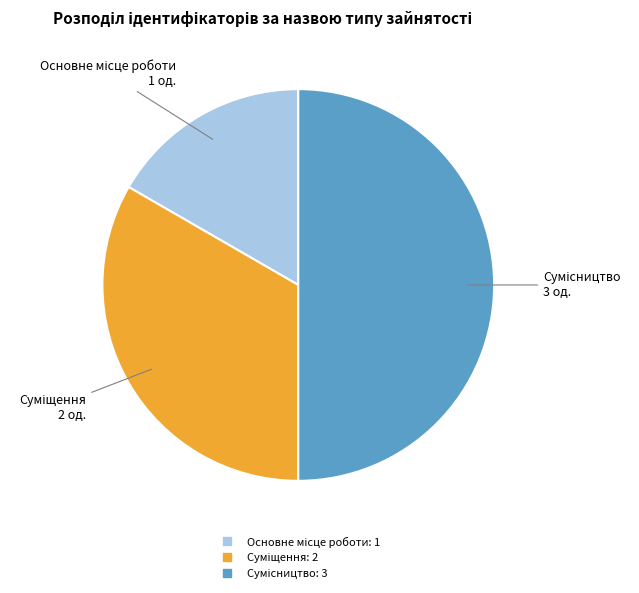

Count the number of slices in the pie.

3